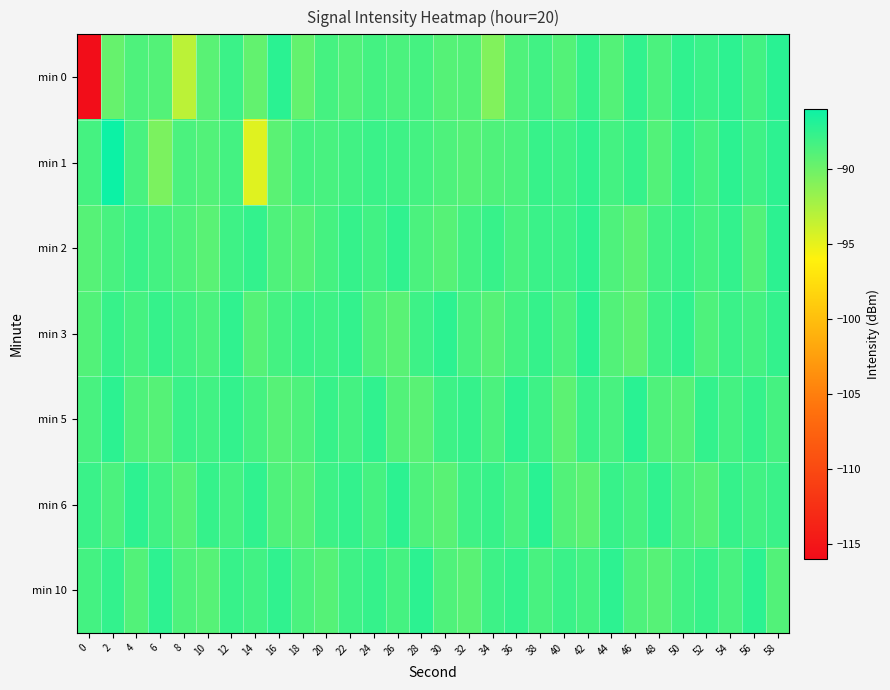

Reading left to right, list all the values displayed in this chart.

min 0: 0=-115.8	2=-89.7	4=-88.7	6=-88.9	8=-93.3	10=-89.2	12=-87.9	14=-89.5	16=-87.2	18=-89.6	20=-88.4	22=-88.9	24=-88.3	26=-88.6	28=-88.4	30=-89.0	32=-89.0	34=-90.8	36=-88.8	38=-88.2	40=-89.0	42=-87.8	44=-88.9	46=-87.5	48=-88.6	50=-87.5	52=-87.9	54=-87.4	56=-88.3	58=-87.2
min 1: 0=-88.4	2=-86.0	4=-88.5	6=-90.6	8=-88.6	10=-88.9	12=-88.3	14=-94.7	16=-89.2	18=-88.4	20=-88.5	22=-88.2	24=-87.9	26=-88.1	28=-88.3	30=-88.7	32=-89.0	34=-88.8	36=-88.6	38=-87.8	40=-88.1	42=-87.5	44=-88.3	46=-87.7	48=-88.9	50=-87.6	52=-88.4	54=-87.3	56=-88.1	58=-87.4
min 2: 0=-89.1	2=-88.5	4=-87.9	6=-88.3	8=-88.7	10=-89.2	12=-88.1	14=-87.6	16=-88.8	18=-89.0	20=-88.4	22=-87.7	24=-88.2	26=-87.5	28=-88.6	30=-89.1	32=-88.3	34=-87.8	36=-88.5	38=-87.9	40=-88.0	42=-87.4	44=-88.7	46=-89.3	48=-88.2	50=-87.8	52=-88.4	54=-87.6	56=-88.9	58=-87.3
min 3: 0=-88.9	2=-87.8	4=-88.4	6=-87.7	8=-88.2	10=-88.6	12=-87.5	14=-89.0	16=-88.3	18=-87.9	20=-88.1	22=-87.6	24=-88.8	26=-89.2	28=-88.0	30=-87.4	32=-88.5	34=-89.1	36=-88.3	38=-87.7	40=-88.6	42=-87.2	44=-88.9	46=-89.4	48=-88.1	50=-87.5	52=-88.7	54=-87.9	56=-88.3	58=-87.6
min 5: 0=-88.5	2=-87.3	4=-88.8	6=-89.0	8=-87.9	10=-88.2	12=-87.6	14=-88.4	16=-89.1	18=-88.7	20=-87.8	22=-88.3	24=-87.5	26=-88.9	28=-89.2	30=-88.0	32=-87.7	34=-88.6	36=-87.4	38=-88.1	40=-89.3	42=-87.9	44=-88.5	46=-87.2	48=-88.8	50=-89.0	52=-87.6	54=-88.3	56=-87.7	58=-88.4
min 6: 0=-87.9	2=-88.6	4=-87.4	6=-88.2	8=-89.0	10=-87.7	12=-88.3	14=-87.5	16=-88.8	18=-89.1	20=-88.0	22=-87.6	24=-88.4	26=-87.3	28=-88.7	30=-89.2	32=-88.1	34=-87.8	36=-88.5	38=-87.2	40=-88.9	42=-89.3	44=-87.8	46=-88.4	48=-87.5	50=-88.6	52=-89.0	54=-87.7	56=-88.2	58=-87.9
min 10: 0=-88.3	2=-87.6	4=-88.9	6=-87.4	8=-88.7	10=-89.1	12=-87.8	14=-88.2	16=-87.5	18=-88.6	20=-89.0	22=-88.1	24=-87.7	26=-88.4	28=-87.3	30=-88.8	32=-89.2	34=-88.0	36=-87.6	38=-88.5	40=-87.9	42=-88.3	44=-87.4	46=-88.7	48=-89.1	50=-88.2	52=-87.8	54=-88.5	56=-87.3	58=-88.9